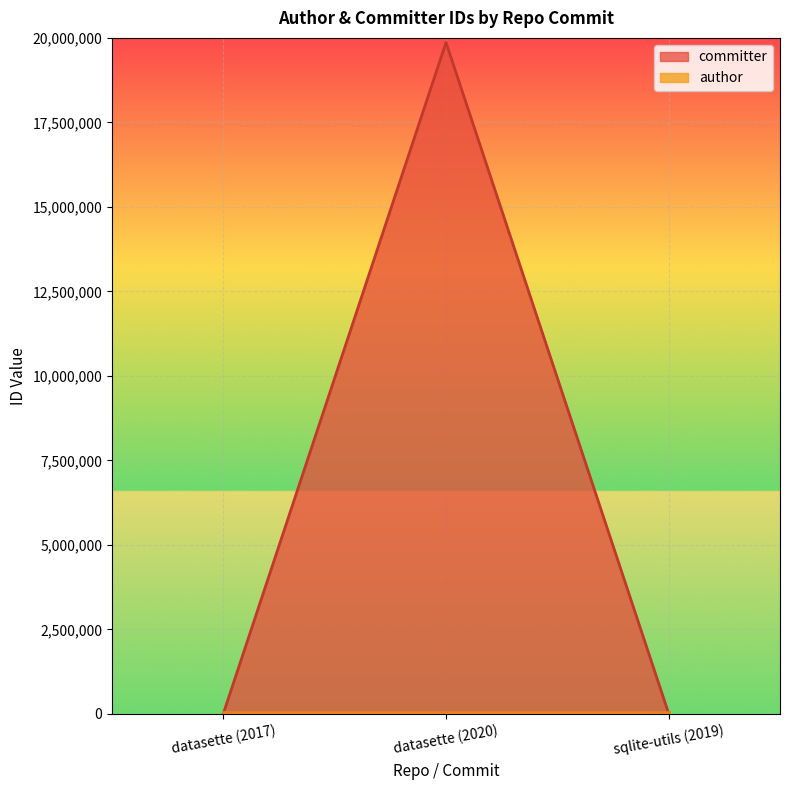

What is the label of the 1st point from the right?

sqlite-utils (2019)